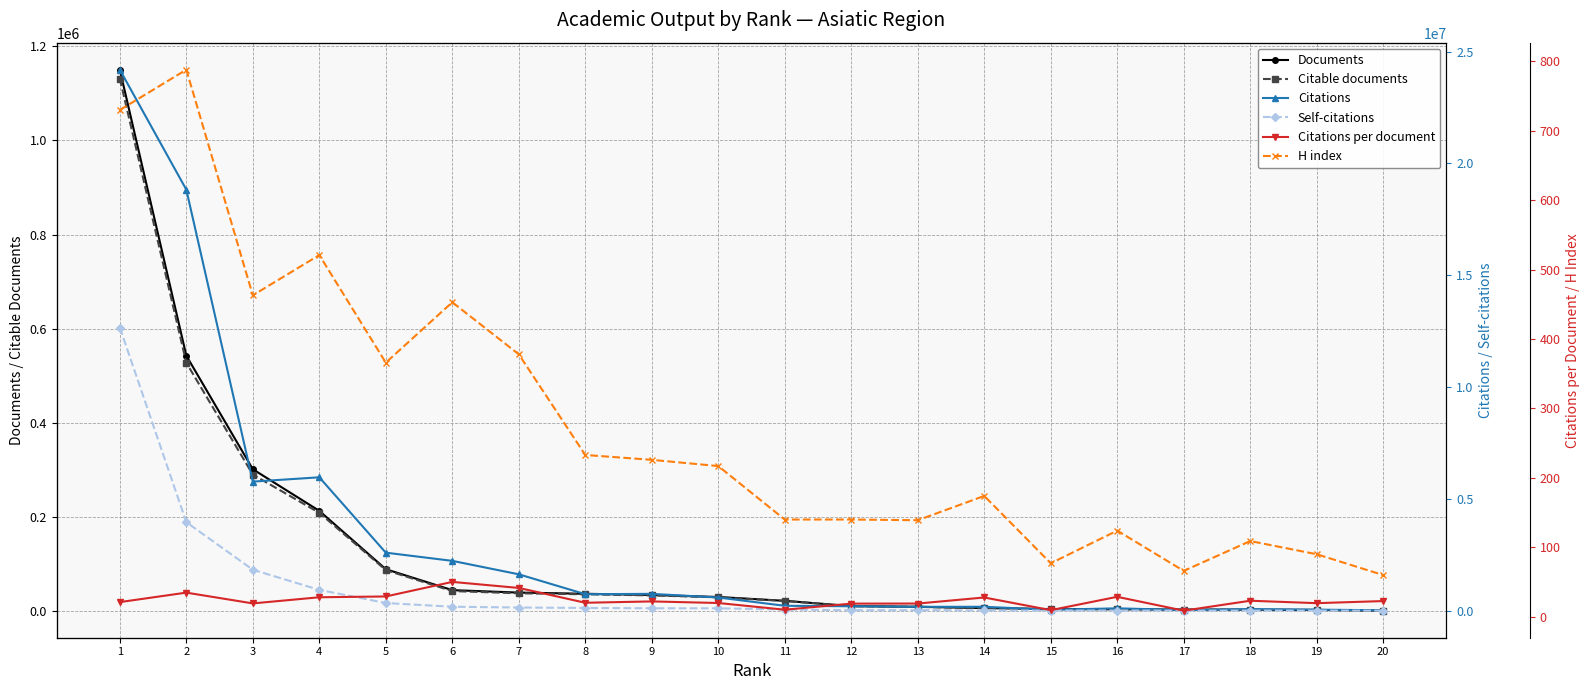

At which label does H index reach its peak?

2